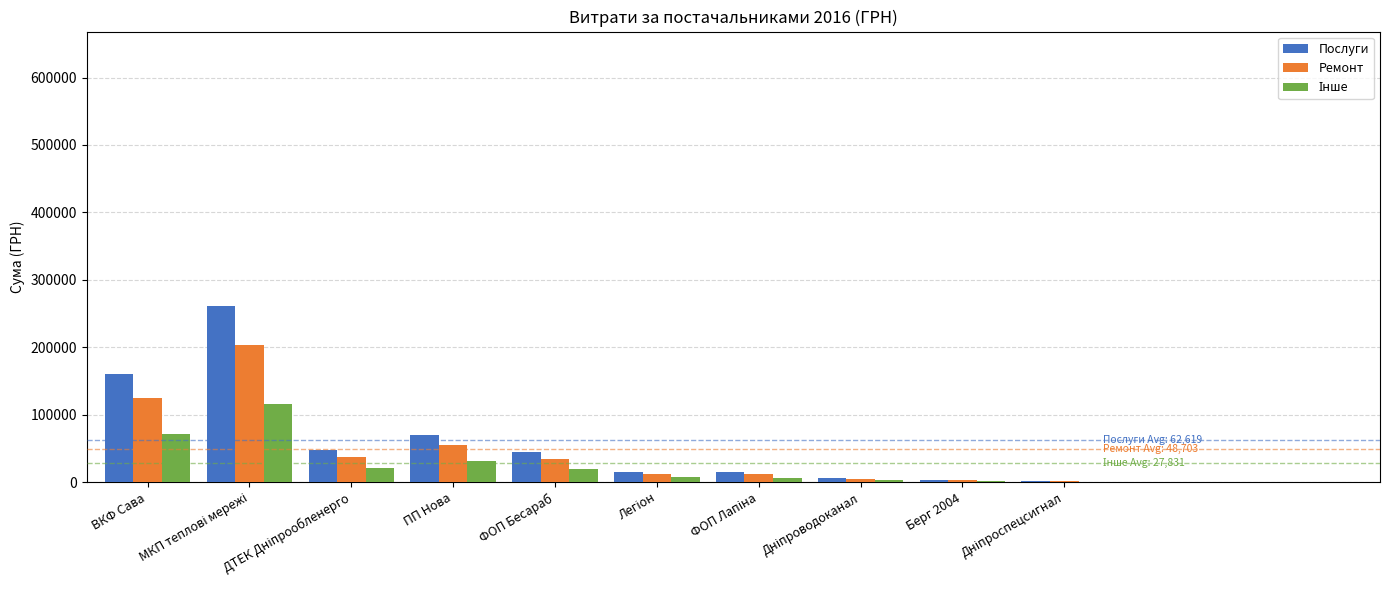

At which label is Послуги closest to 131507?

ВКФ Сава